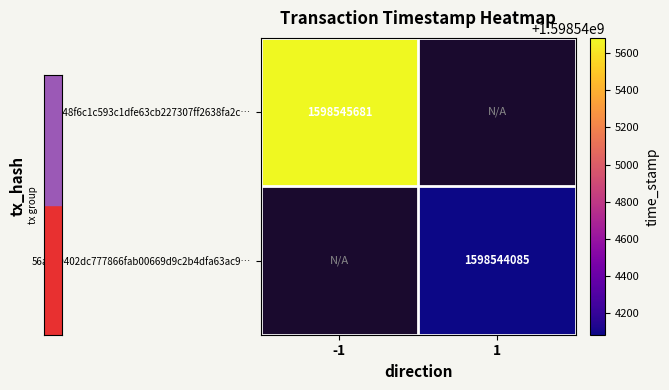

The value of f78548f6c1c593c1dfe63cb227307ff2638fa2c… at -1 is 903241411. True or false?

False